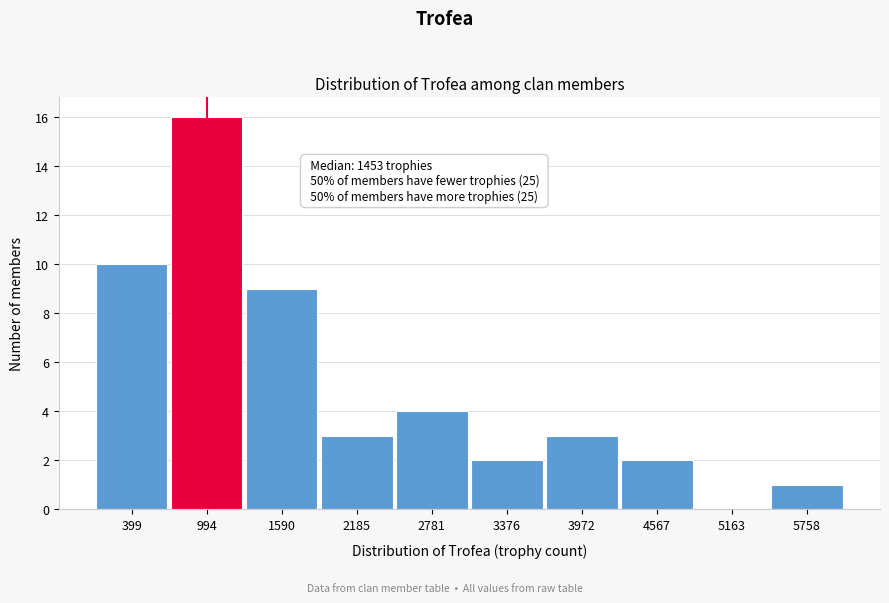

Reading left to right, list all the values displayed in this chart.

399=10	994=16	1590=9	2185=3	2781=4	3376=2	3972=3	4567=2	5163=0	5758=1